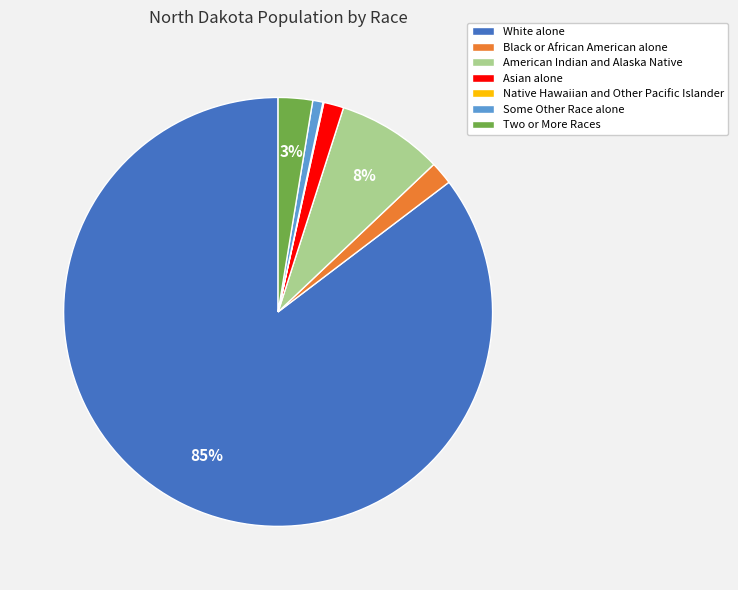

Which has a higher value, Two or More Races or Some Other Race alone?

Two or More Races